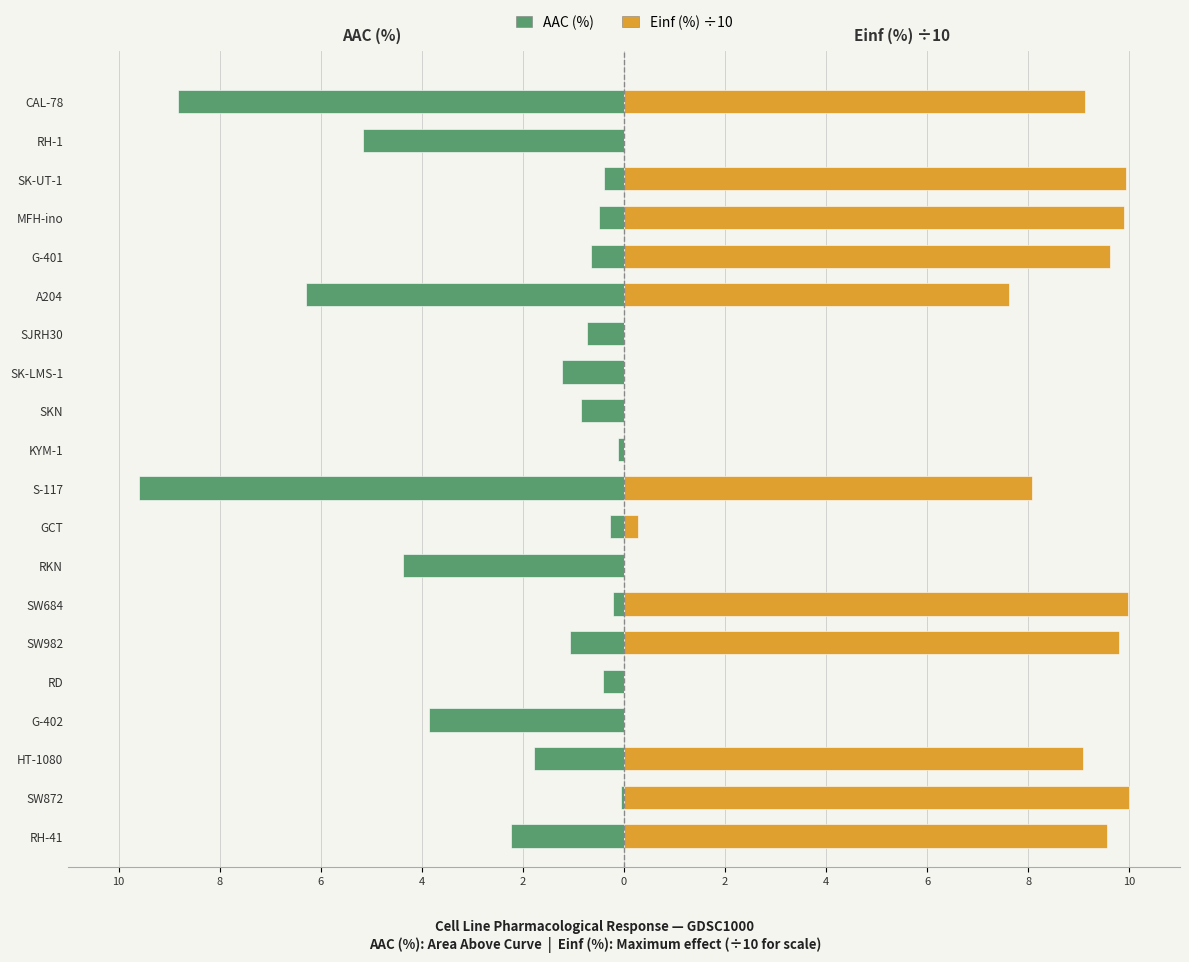

What are all the series names shown in the legend?

AAC (%), Einf (%) ÷10